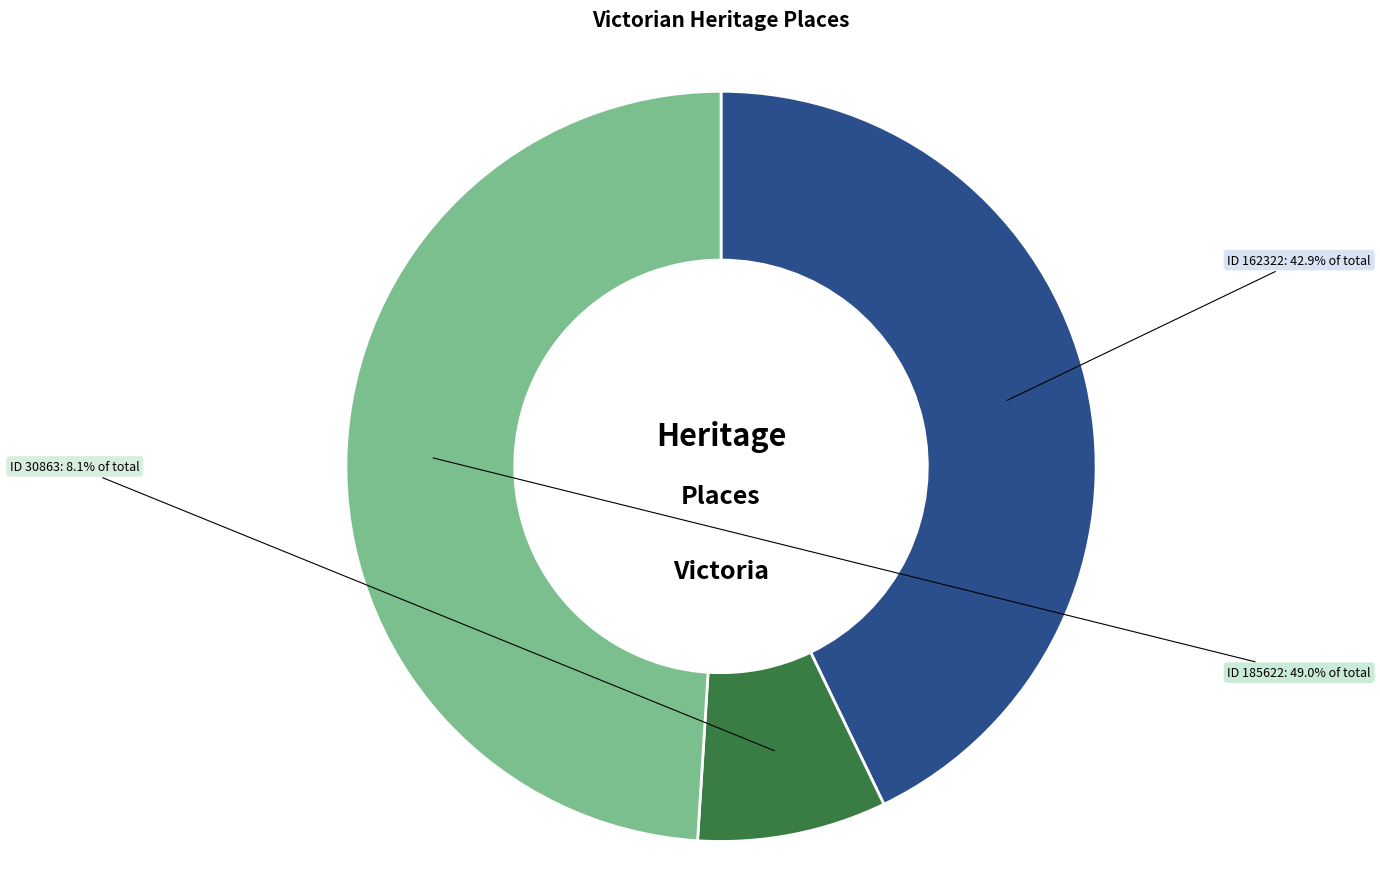

Does any single category account for the majority?

No